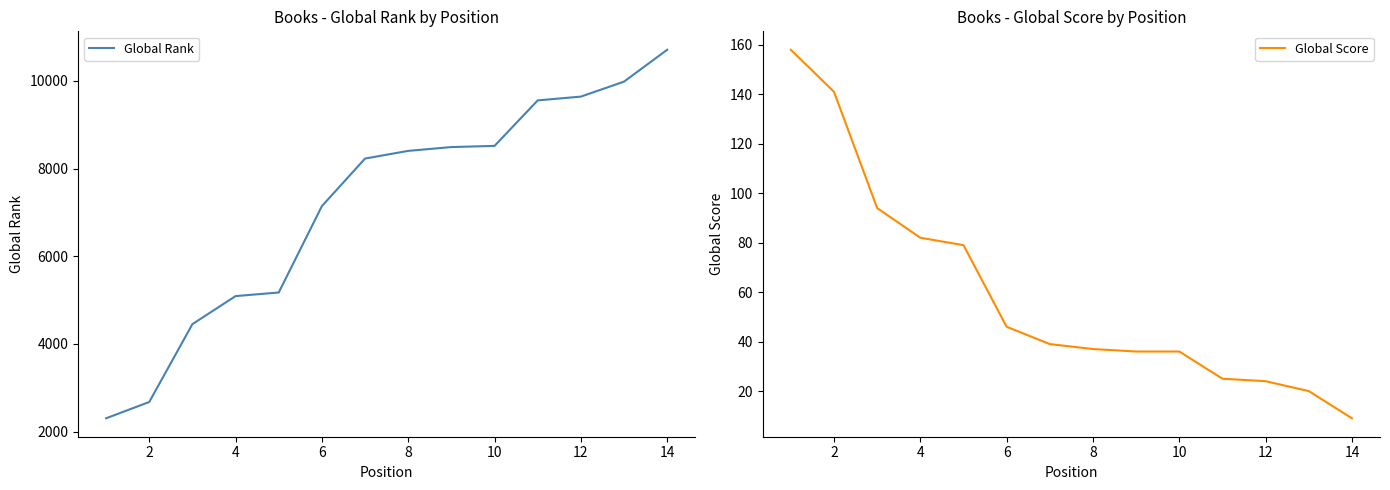

True or false: Global Score has more than 1 points higher than both neighbors.

False